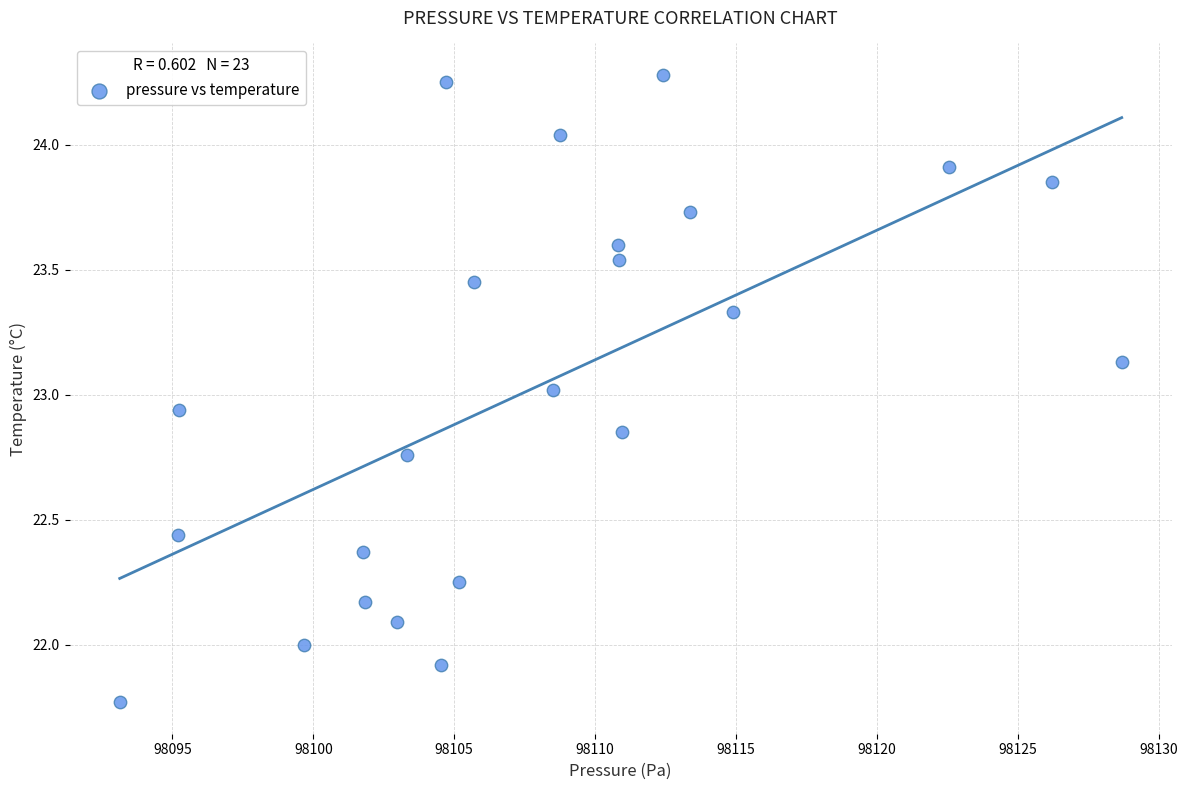

What is the range of Y values (max minus min)?

2.5